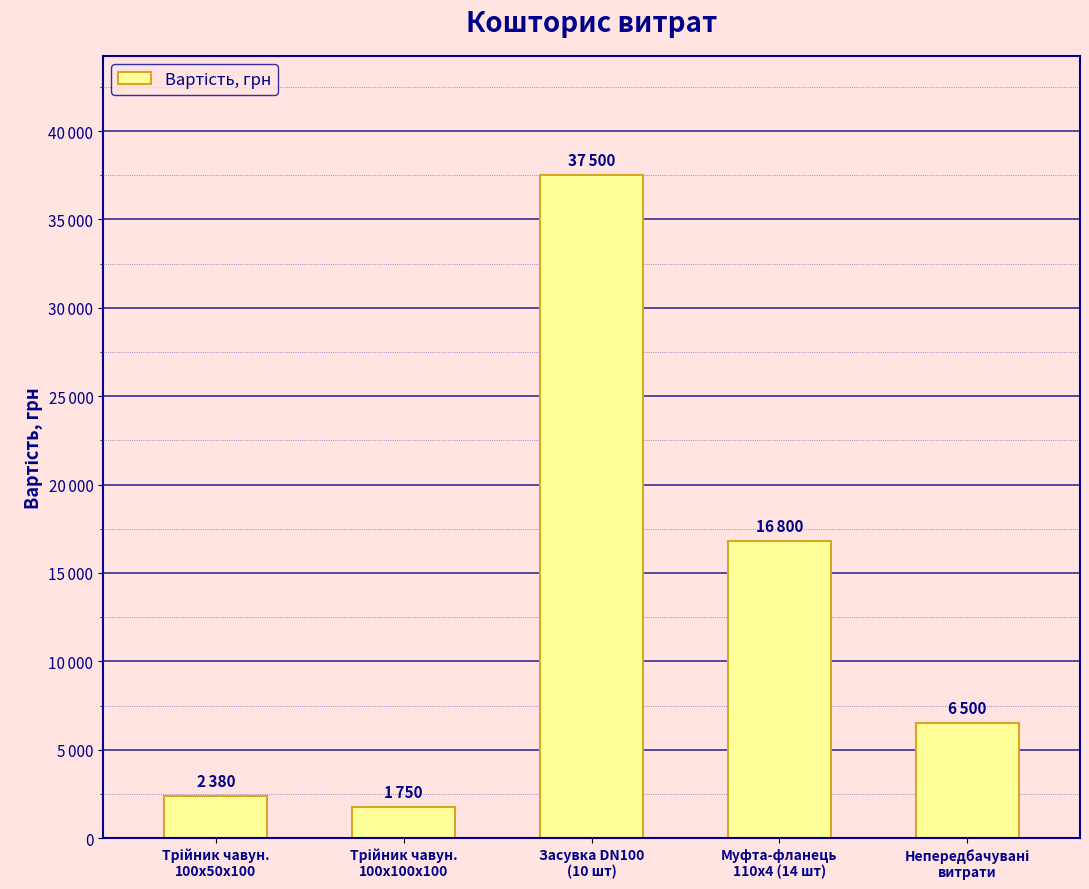

What is the average value?

12986